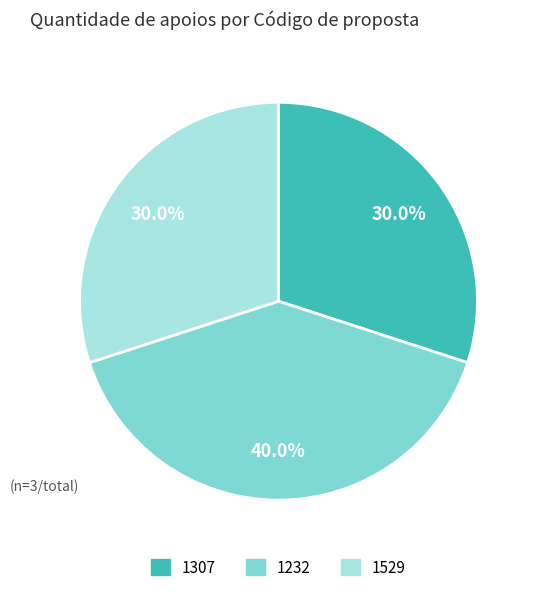

What percentage is the 1232 slice, to the nearest percent?

40%